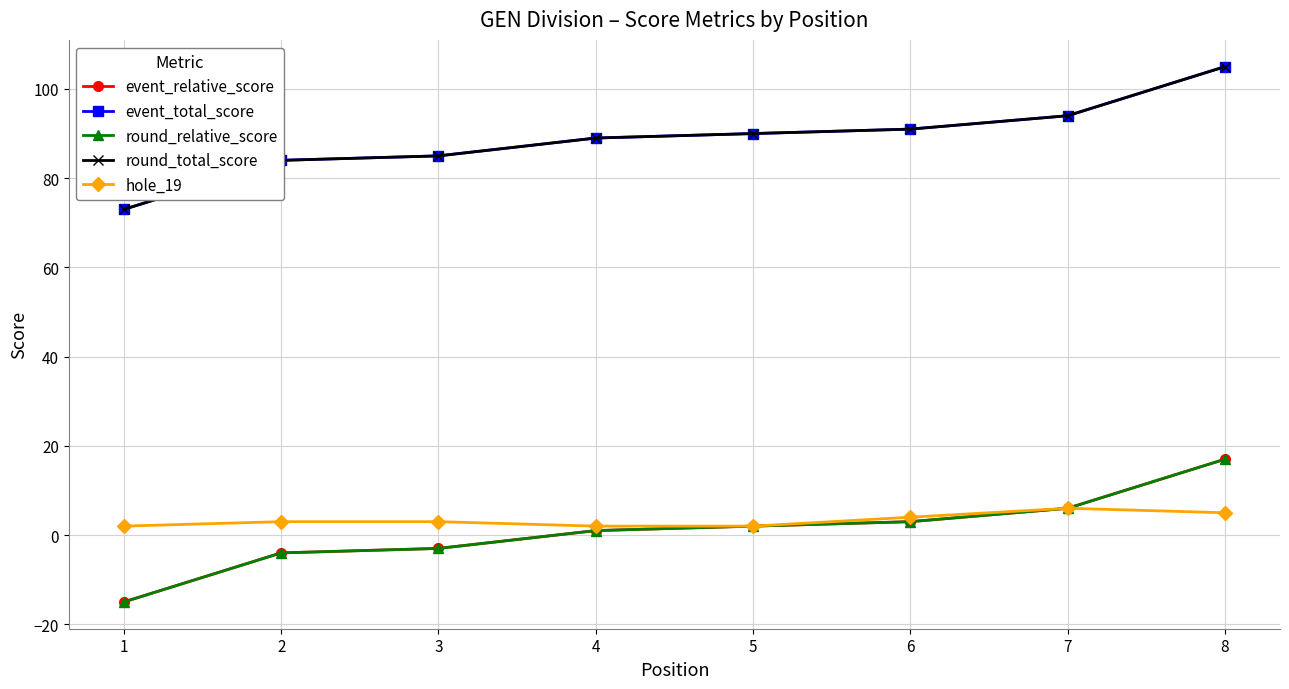

Where is round_relative_score nearest to the value 1?

4